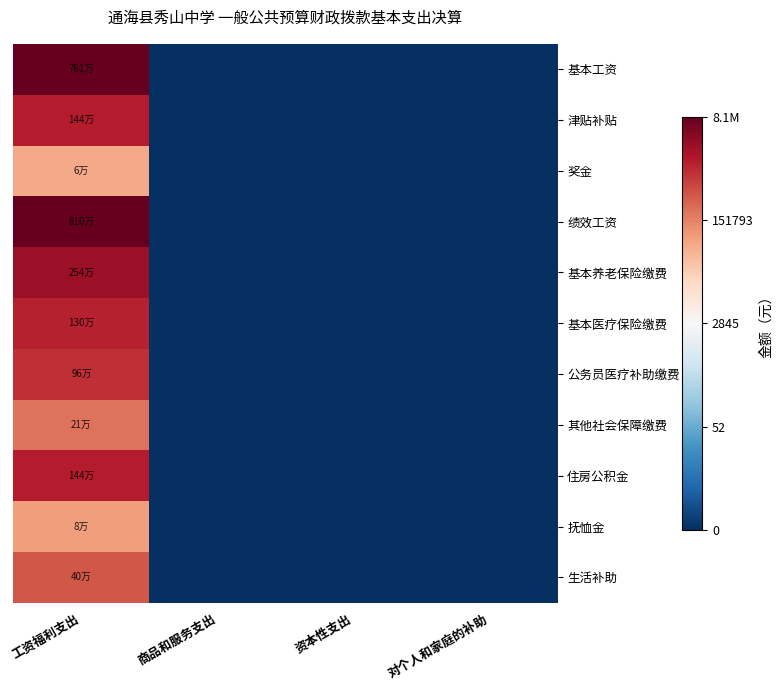

Reading right to left, transcribe all the data shown in this chart.

基本工资: 对个人和家庭的补助=0.0	资本性支出=0.0	商品和服务支出=0.0	工资福利支出=15.8
津贴补贴: 对个人和家庭的补助=0.0	资本性支出=0.0	商品和服务支出=0.0	工资福利支出=14.2
奖金: 对个人和家庭的补助=0.0	资本性支出=0.0	商品和服务支出=0.0	工资福利支出=11.0
绩效工资: 对个人和家庭的补助=0.0	资本性支出=0.0	商品和服务支出=0.0	工资福利支出=15.9
基本养老保险缴费: 对个人和家庭的补助=0.0	资本性支出=0.0	商品和服务支出=0.0	工资福利支出=14.7
基本医疗保险缴费: 对个人和家庭的补助=0.0	资本性支出=0.0	商品和服务支出=0.0	工资福利支出=14.1
公务员医疗补助缴费: 对个人和家庭的补助=0.0	资本性支出=0.0	商品和服务支出=0.0	工资福利支出=13.8
其他社会保障缴费: 对个人和家庭的补助=0.0	资本性支出=0.0	商品和服务支出=0.0	工资福利支出=12.3
住房公积金: 对个人和家庭的补助=0.0	资本性支出=0.0	商品和服务支出=0.0	工资福利支出=14.2
抚恤金: 对个人和家庭的补助=0.0	资本性支出=0.0	商品和服务支出=0.0	工资福利支出=11.3
生活补助: 对个人和家庭的补助=0.0	资本性支出=0.0	商品和服务支出=0.0	工资福利支出=12.9